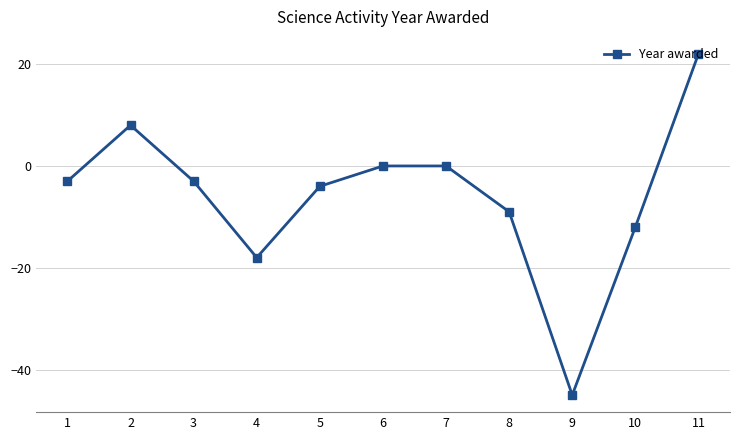

What is the difference between the maximum and minimum values?

67